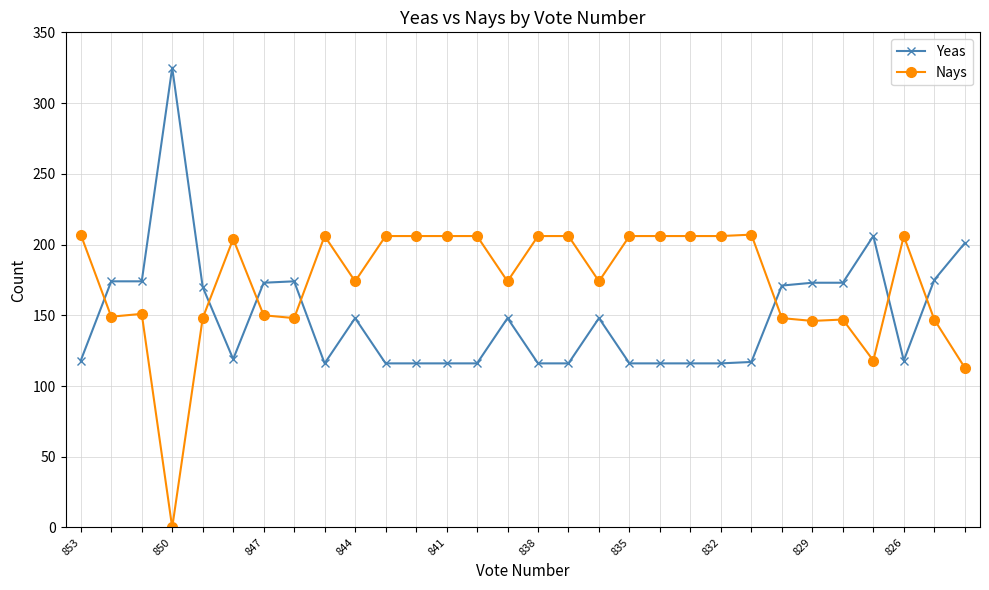

Rank the series by their average value, from lowest to highest.

Yeas, Nays